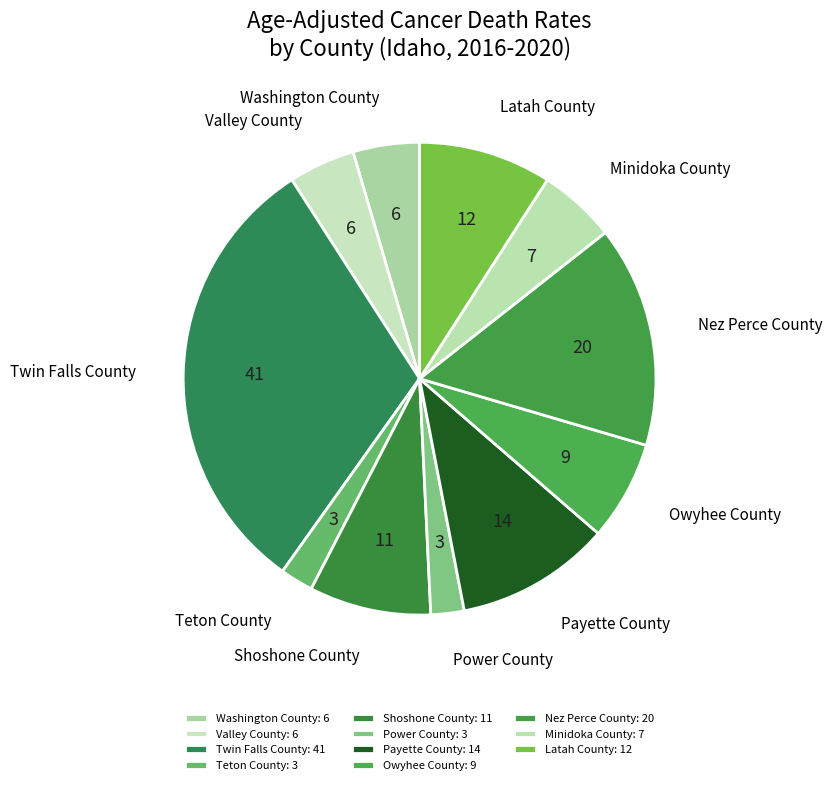

To the nearest percent, what is the average slice percentage?

9%